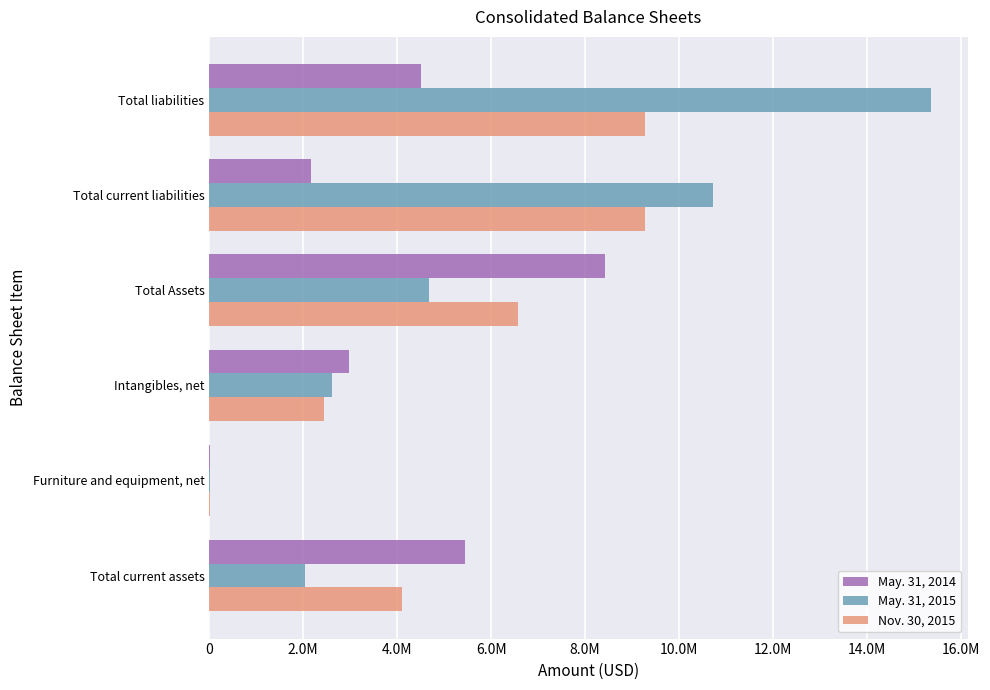

Which series has the widest spread of values?

May. 31, 2015